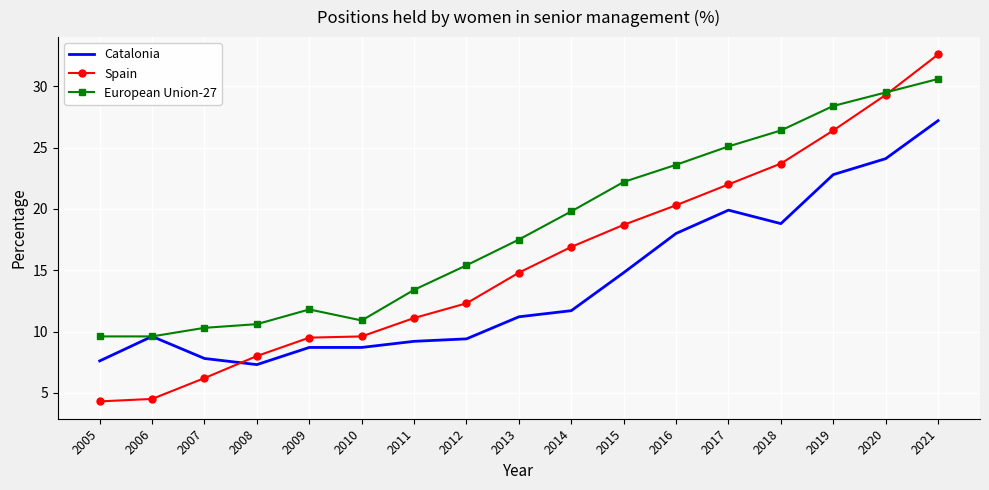

What is the difference between the Catalonia values at 2013 and 2007?

3.4